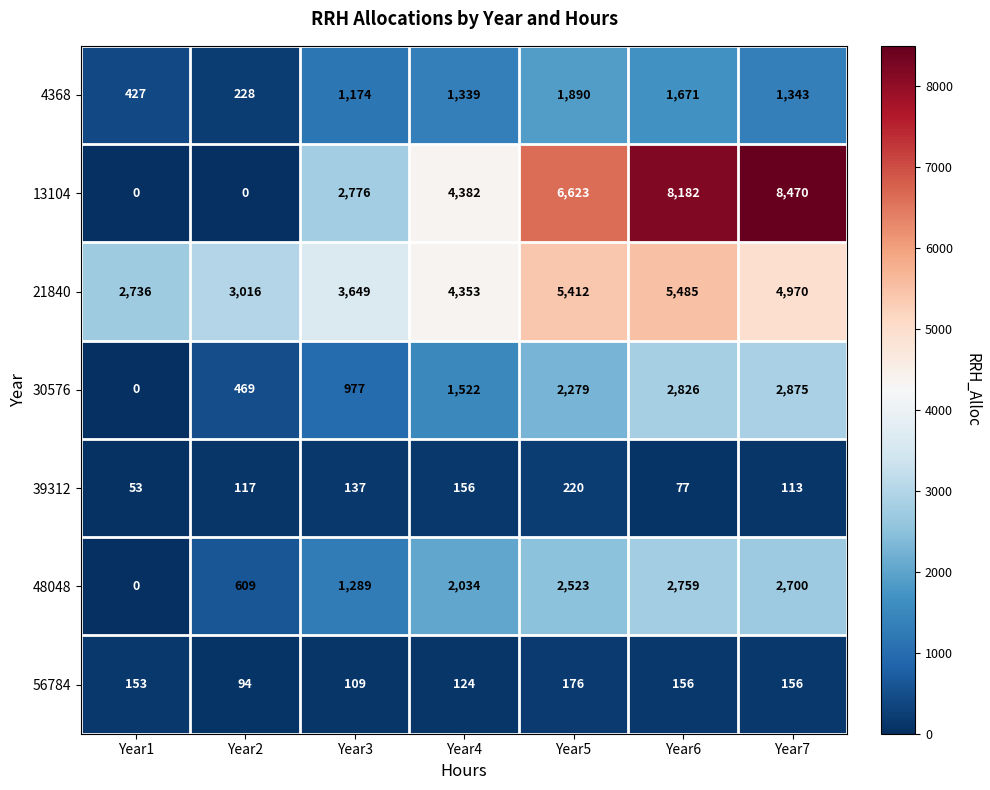

The 56784 series shows 164 at Year3. True or false?

False